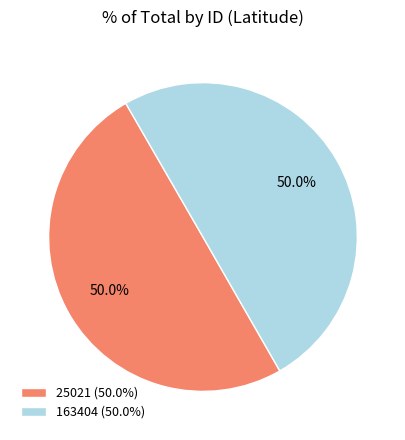

How much of the chart is everything except 25021 (50.0%)?

50.0%